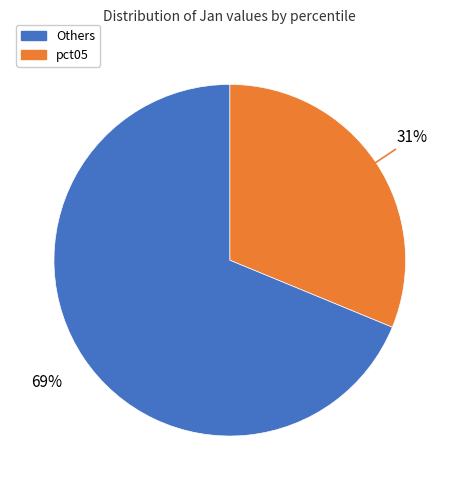

How many slices are in this pie chart?

2